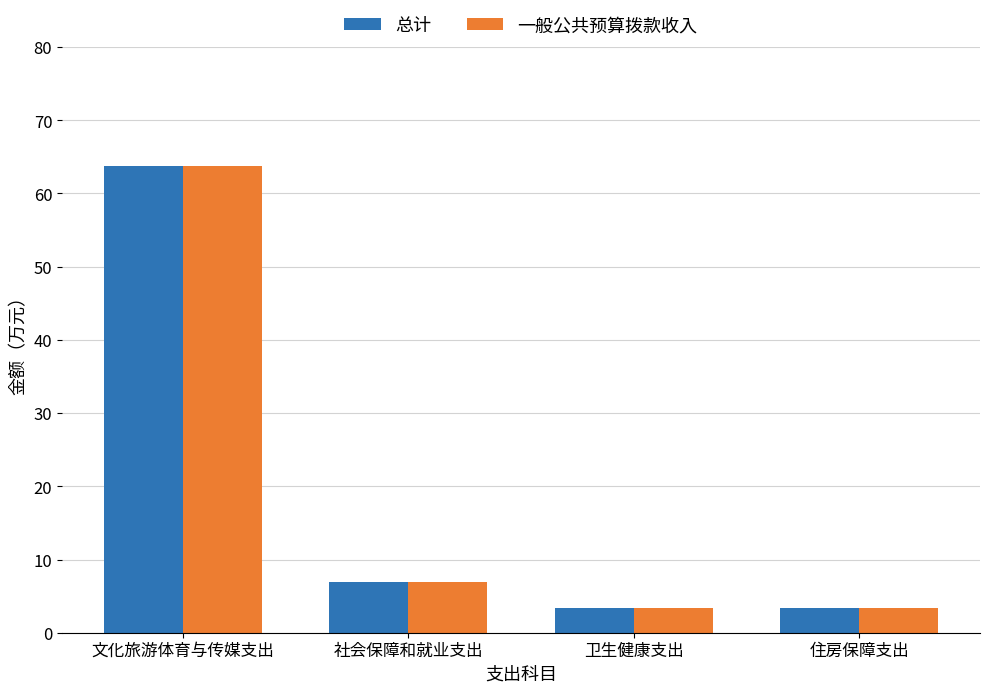

What is the maximum value shown in the chart?

63.8